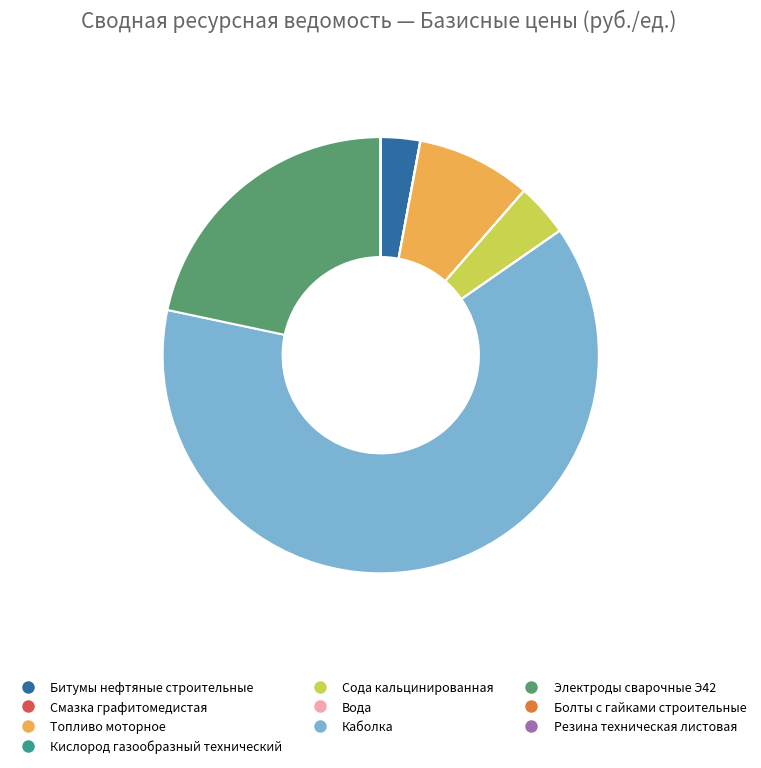

Which slice represents more than half of the pie?

Каболка